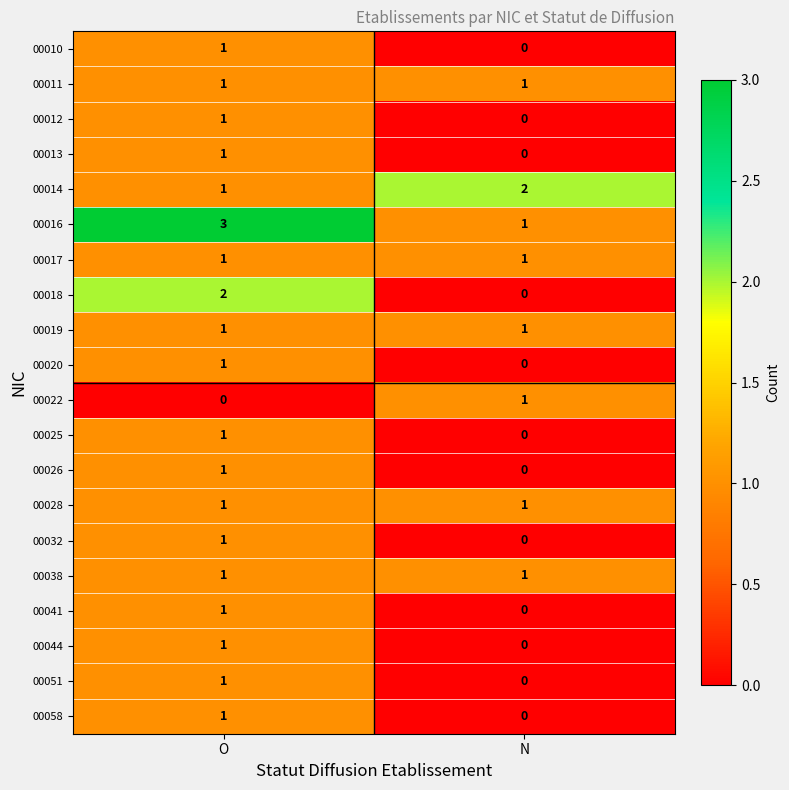

Rank the categories by 00051 value from lowest to highest.

N, O